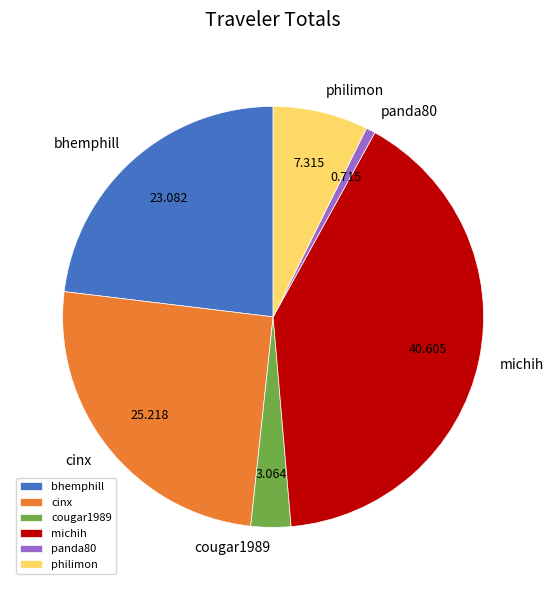

Is there a majority slice in this chart?

No